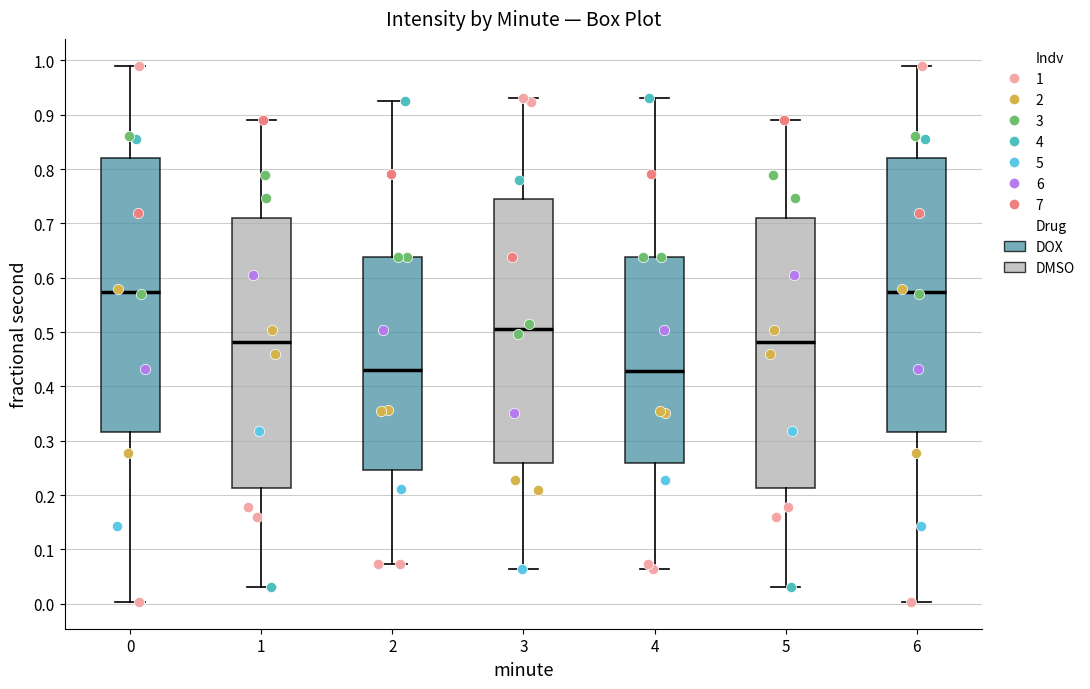

Where is the lower edge of the box at x = 0 on the y-axis? The values are not printed on the chart, so give them approximately, as read against the axis.

0.32